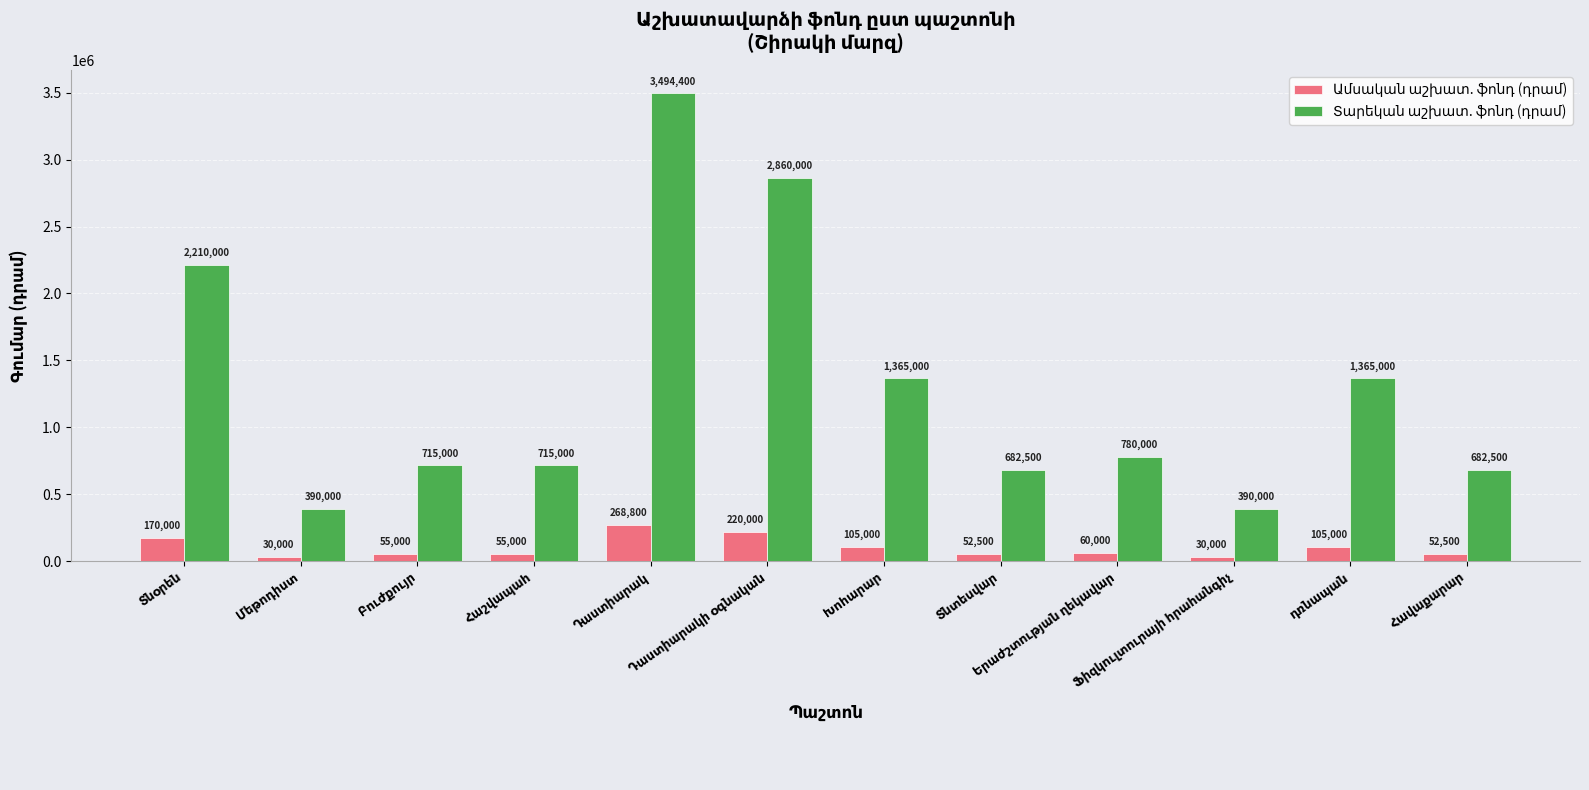

At how many categories does at least one series exceed 1786939?

3